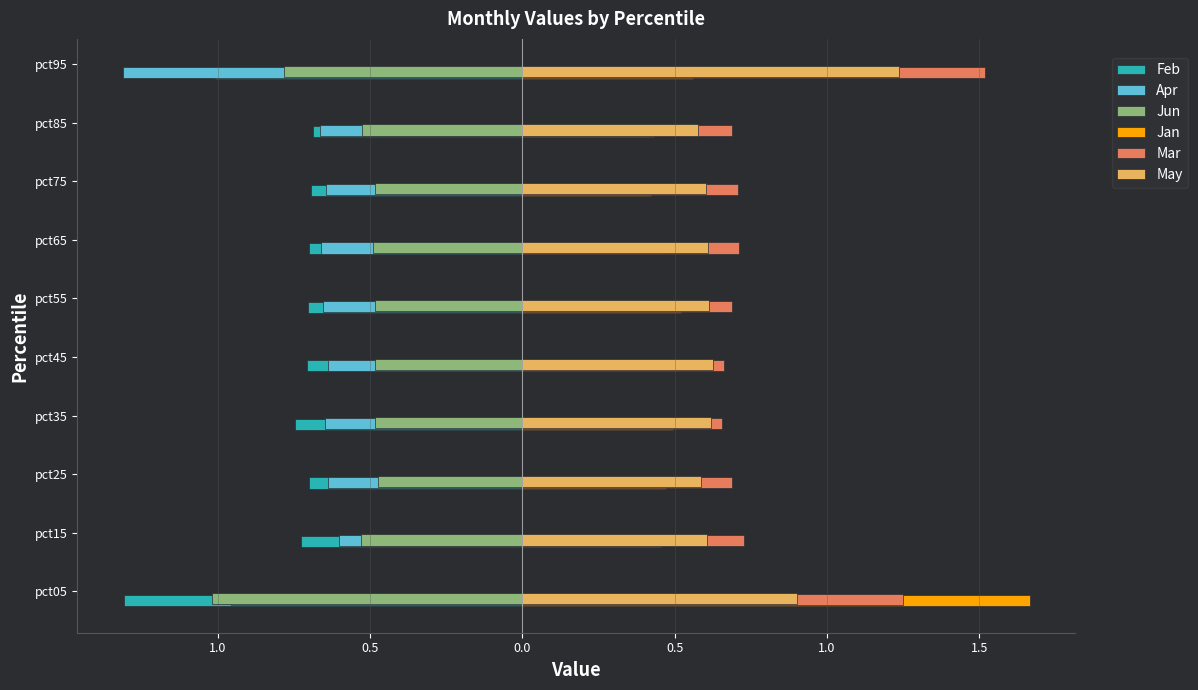

What is the maximum value for Jun?

-0.5